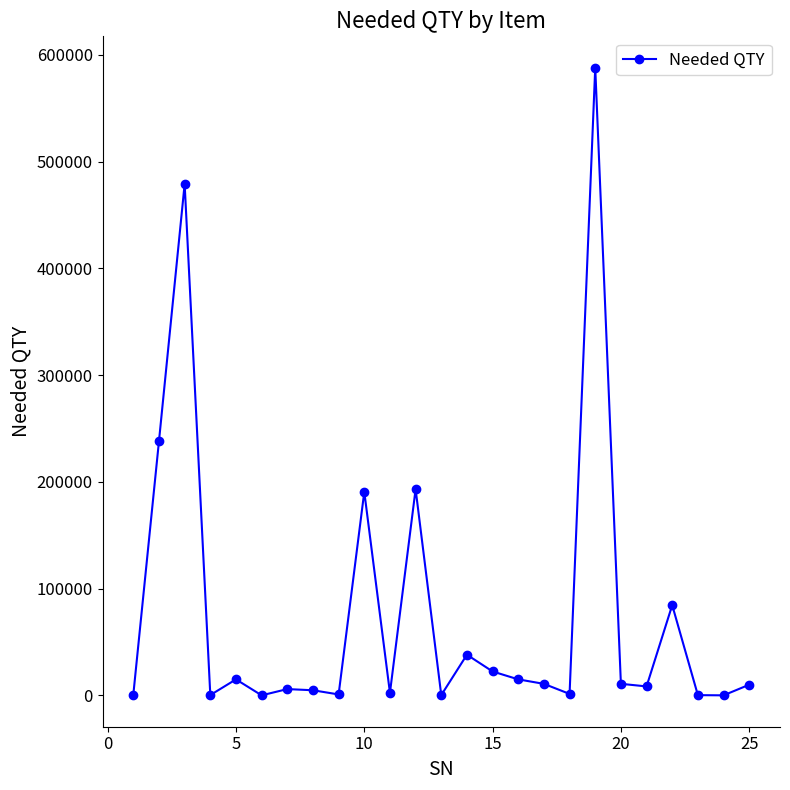

What is the greatest value displayed?

587862